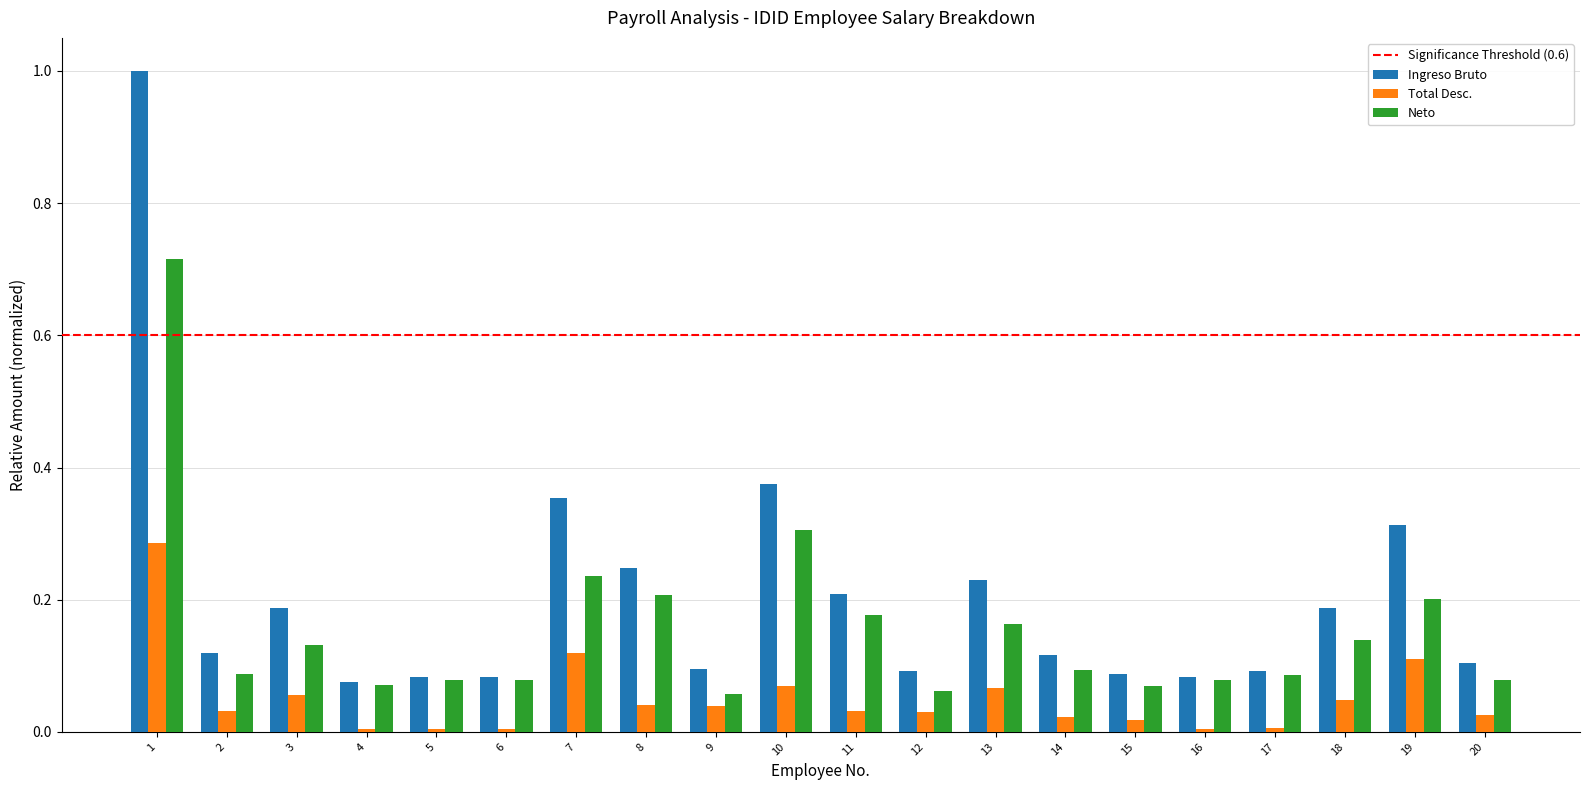

Is the value of Ingreso Bruto at 16 greater than the value of Total Desc. at 6?

Yes